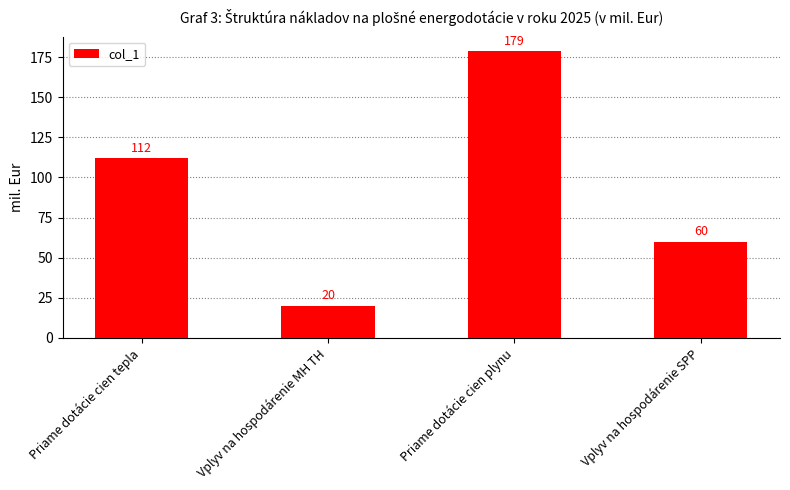

At which label is the value closest to 99?

Priame dotácie cien tepla